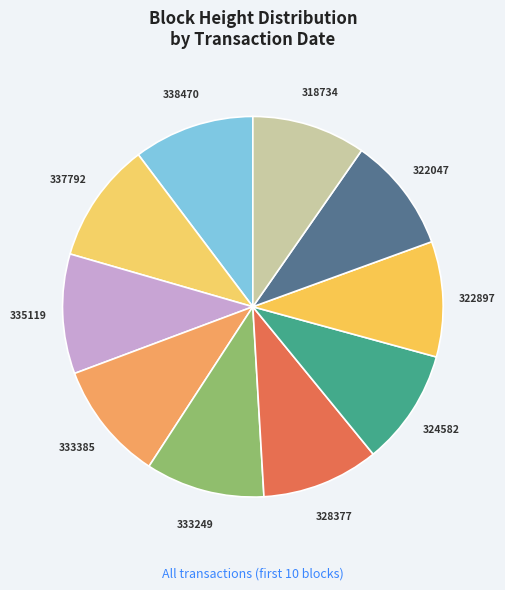

Is the sum of 333385 and 322897 greater than half?

No